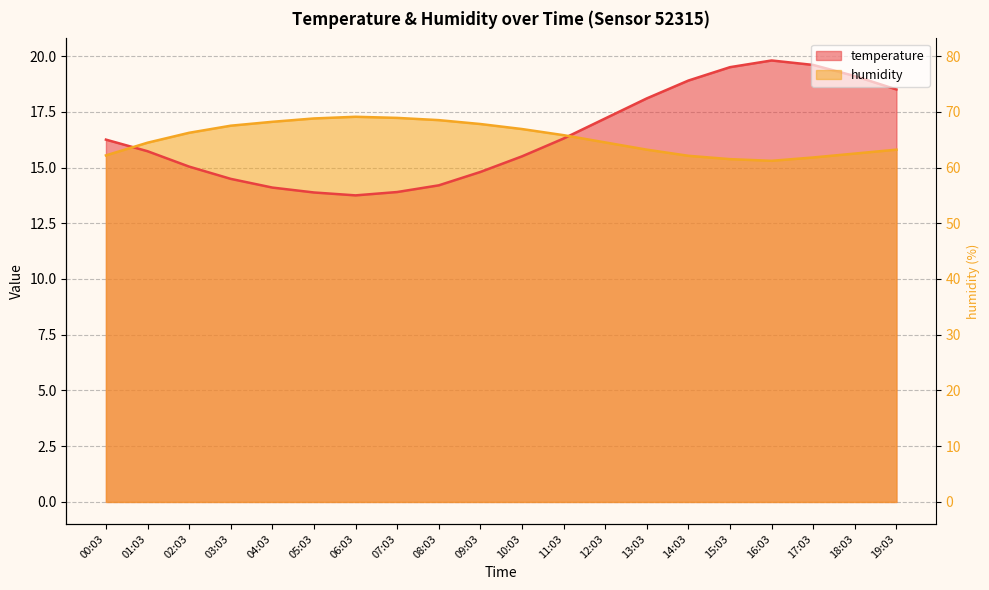

Reading left to right, transcribe all the data shown in this chart.

temperature: 00:03=16.2	01:03=15.7	02:03=15.0	03:03=14.5	04:03=14.1	05:03=13.9	06:03=13.8	07:03=13.9	08:03=14.2	09:03=14.8	10:03=15.5	11:03=16.3	12:03=17.2	13:03=18.1	14:03=18.9	15:03=19.5	16:03=19.8	17:03=19.6	18:03=19.1	19:03=18.5
humidity: 00:03=15.5	01:03=16.1	02:03=16.6	03:03=16.9	04:03=17.1	05:03=17.2	06:03=17.3	07:03=17.2	08:03=17.1	09:03=16.9	10:03=16.7	11:03=16.4	12:03=16.1	13:03=15.8	14:03=15.5	15:03=15.4	16:03=15.3	17:03=15.4	18:03=15.6	19:03=15.8